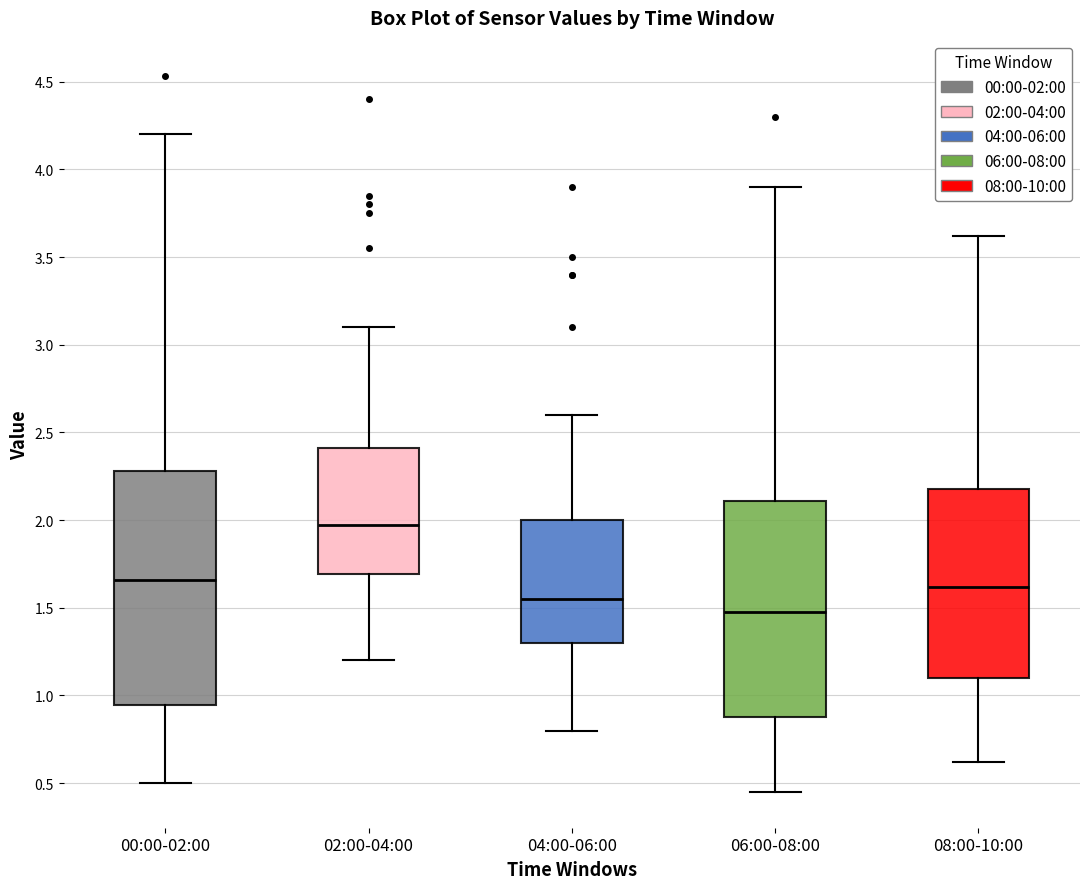

Which box is the tallest, from its lower edge to its upper edge?

00:00-02:00